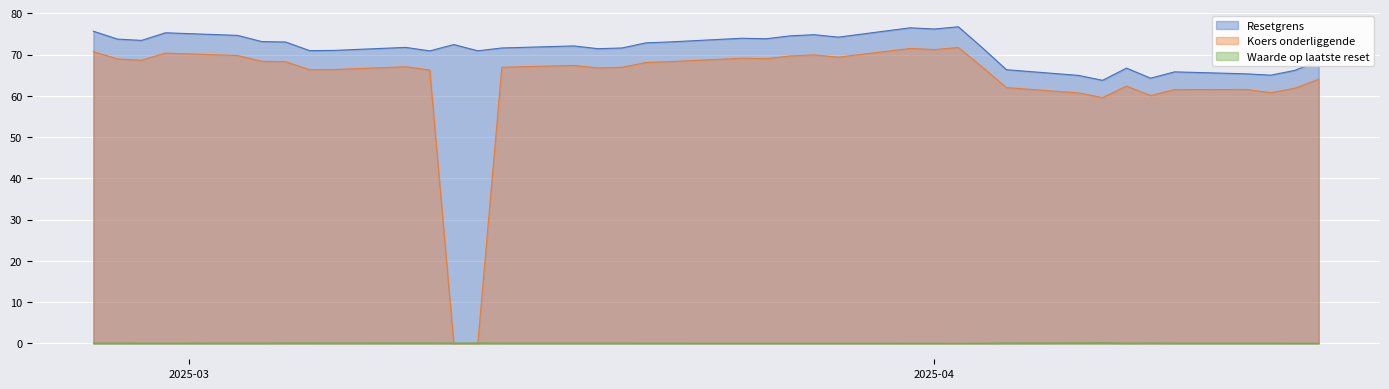

How many interior local valleys does the Waarde op laatste reset series have?

4